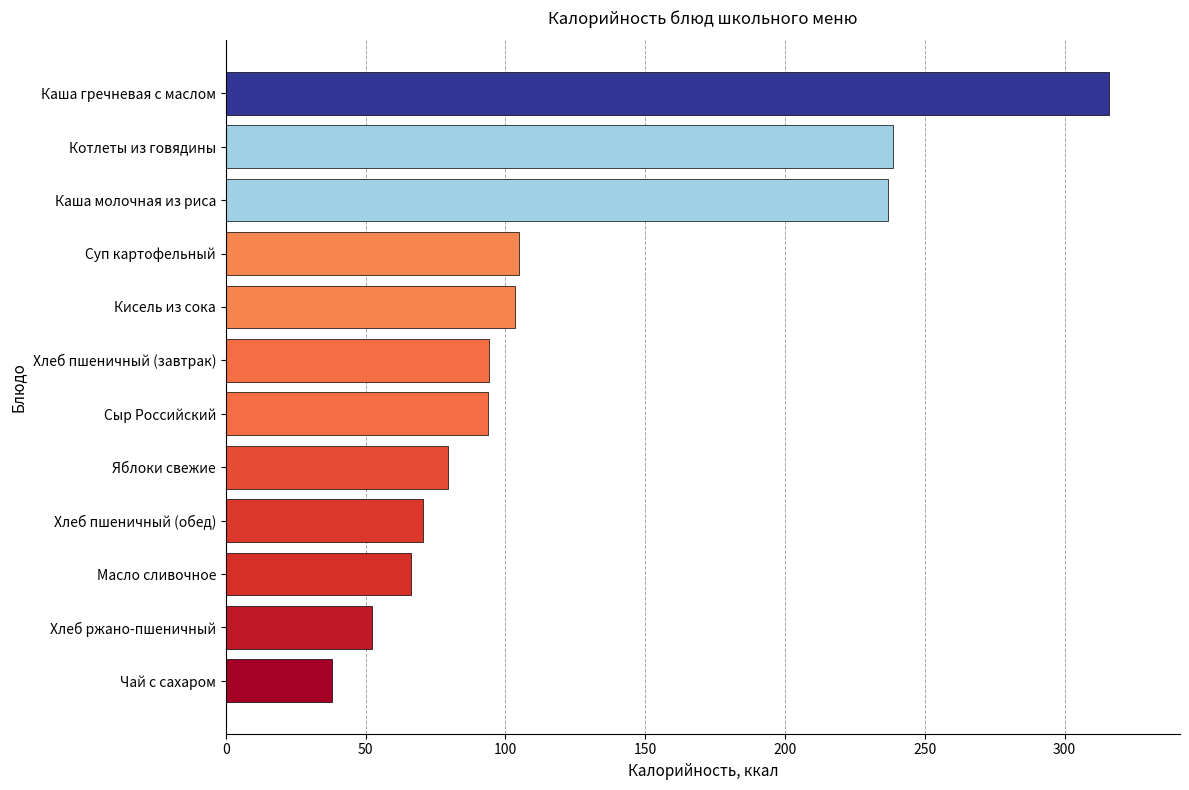

What is the average value?

124.5